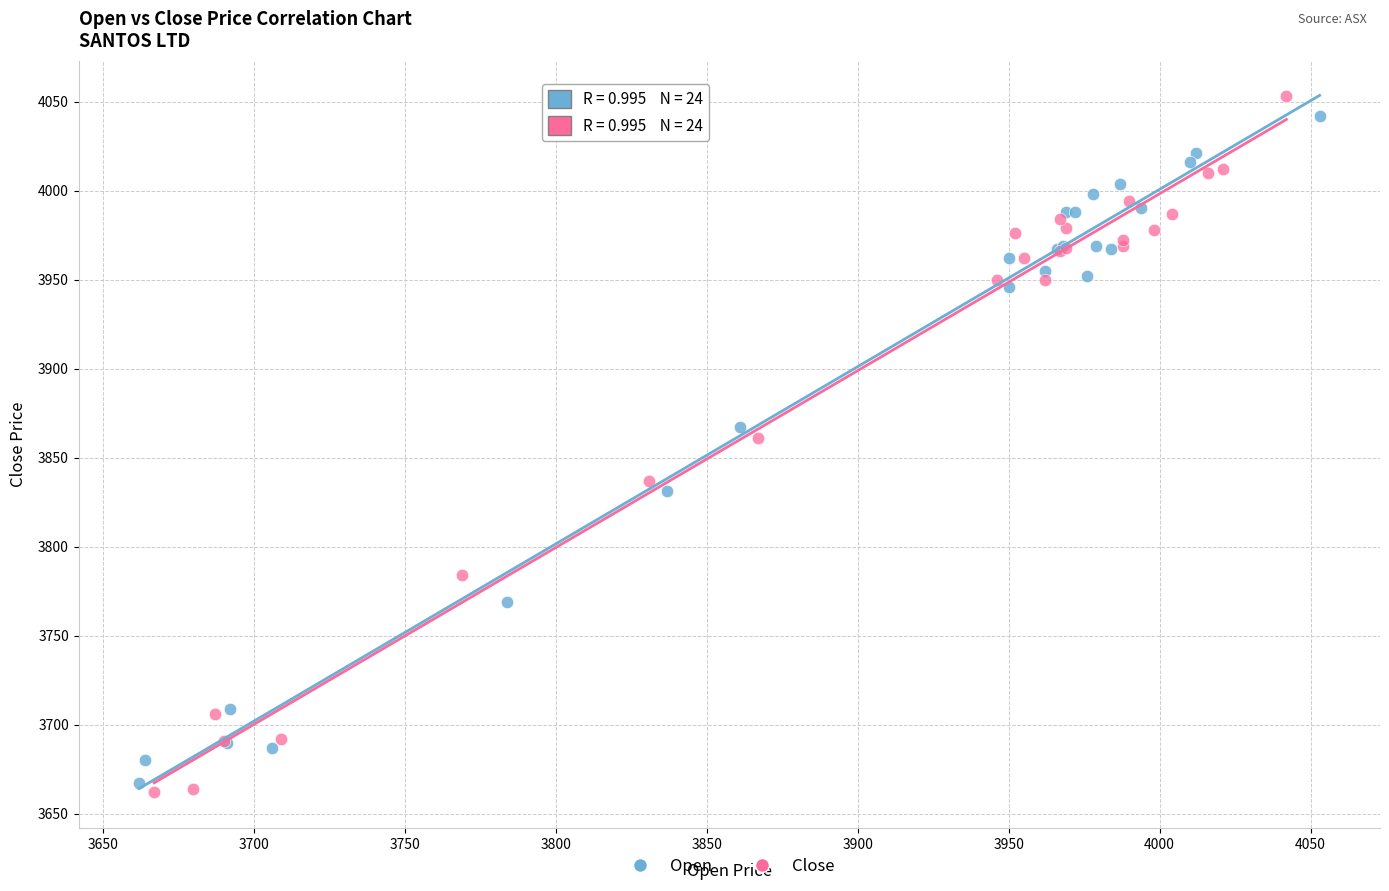

Which series reaches the minimum Y coordinate?

Close